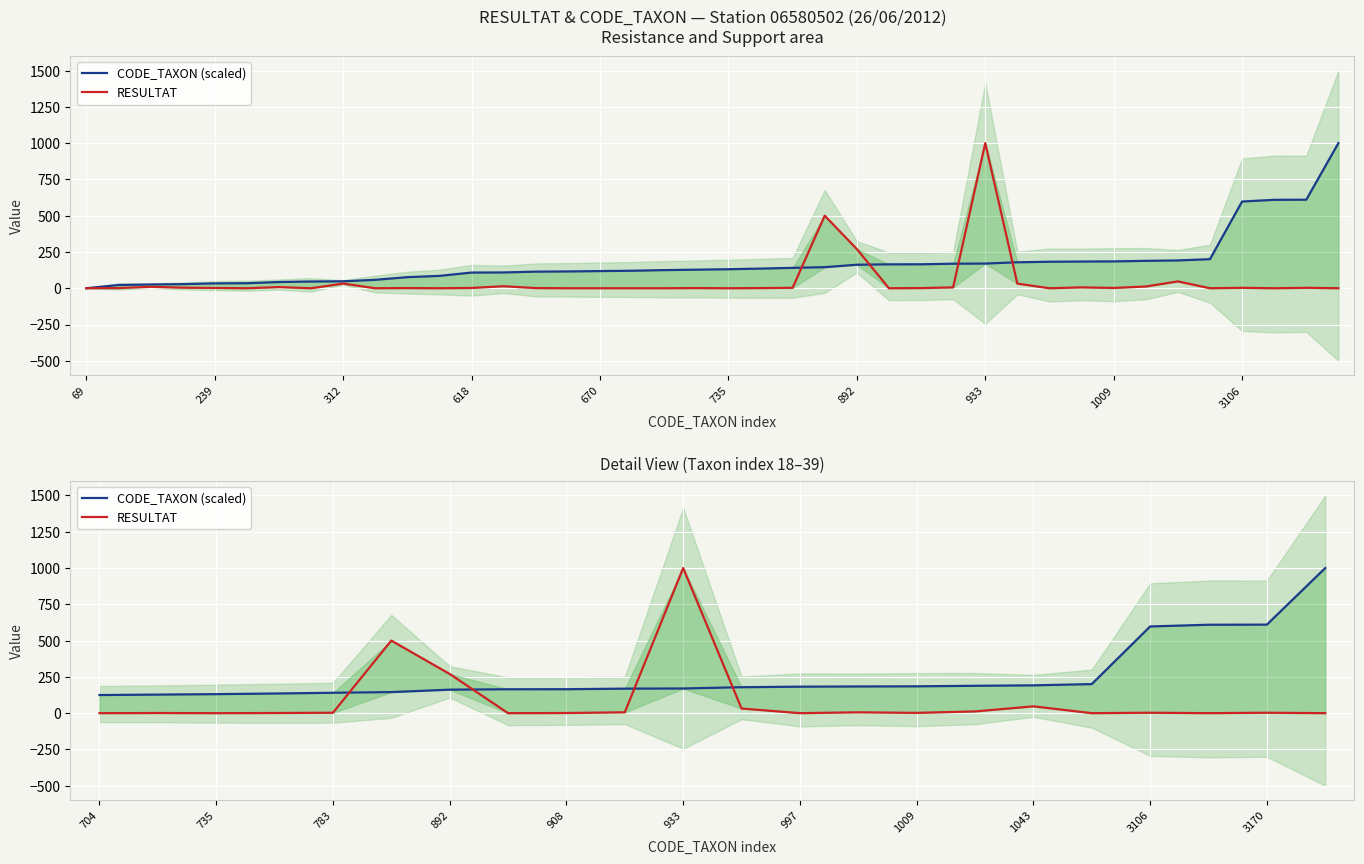

What is the sum of all RESULTAT values?

1887.0